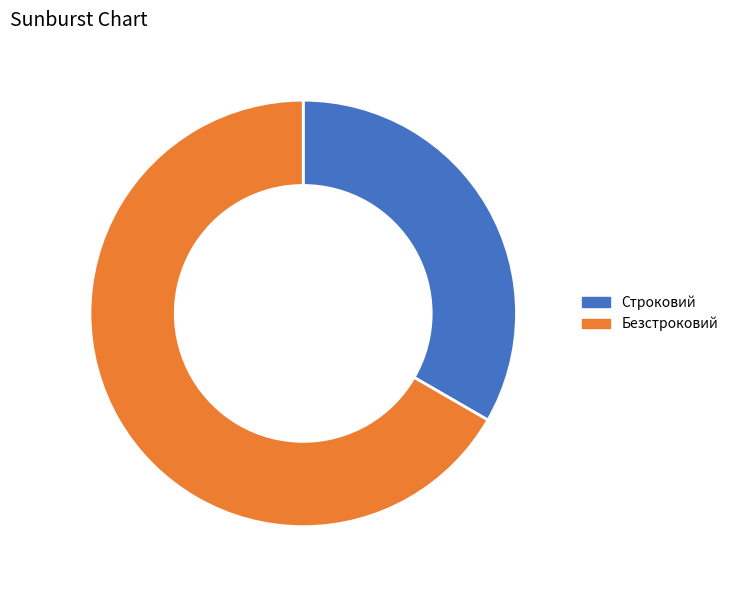

Combined, do Строковий and Безстроковий account for over 50%?

Yes